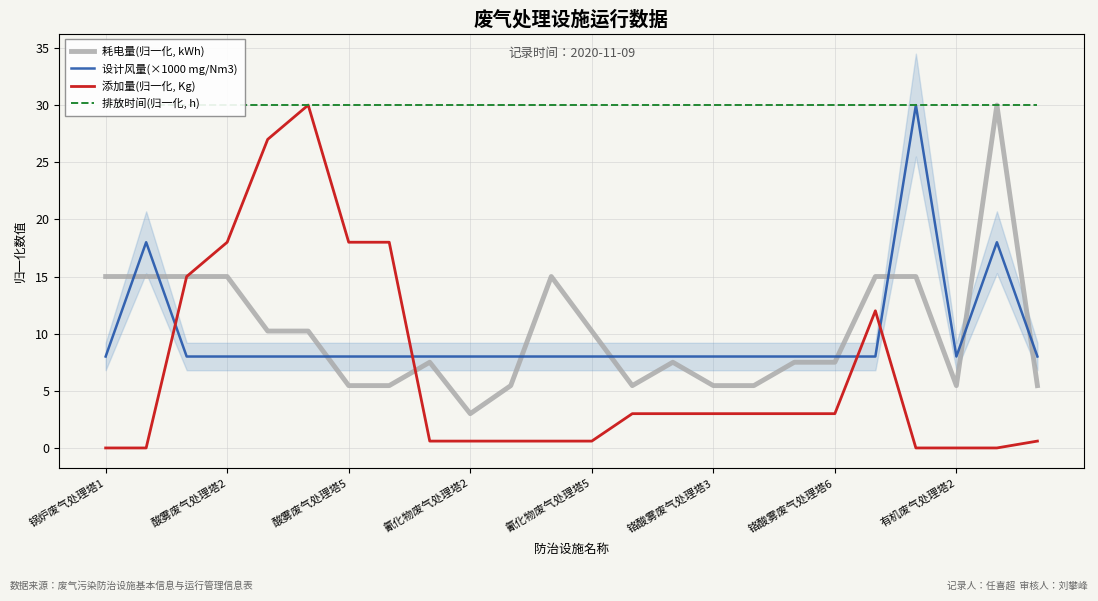

Which series has the largest total across all categories?

排放时间(归一化, h)